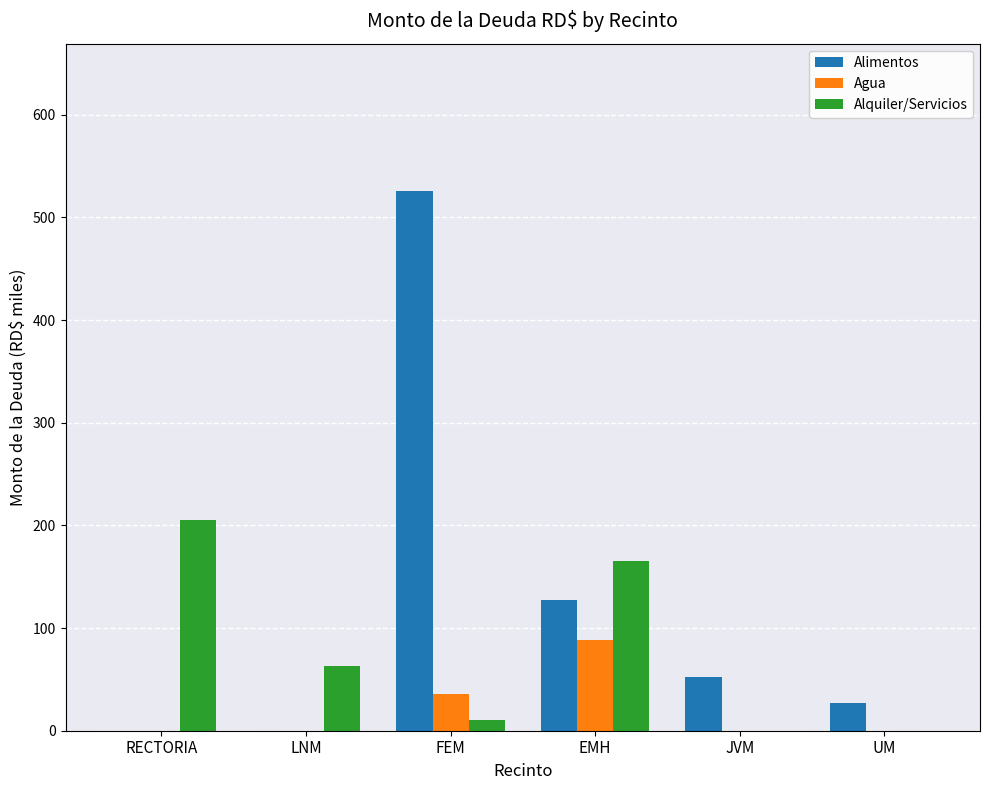

At which category is the sum across all series the highest?

FEM